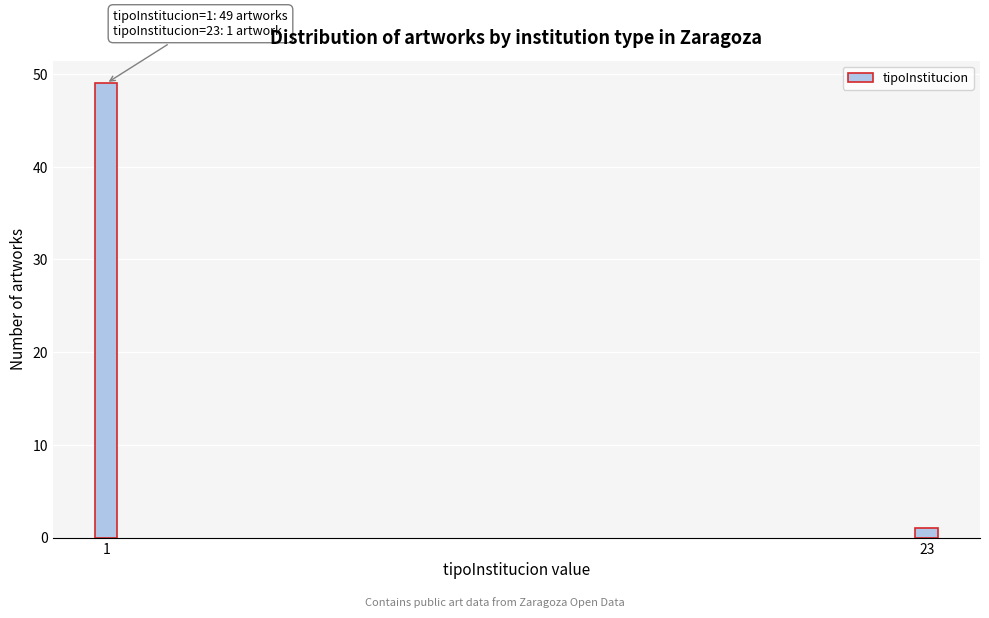

Reading left to right, what are all the values shown in this chart?

49	1